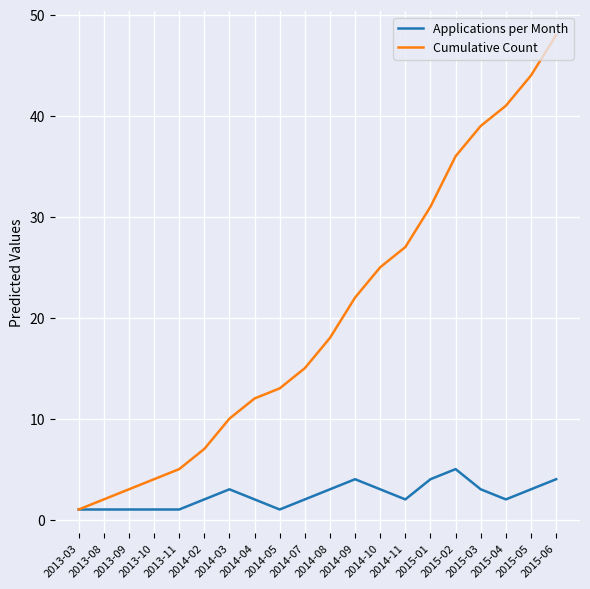

The value of Cumulative Count at 2015-01 is 31. True or false?

True